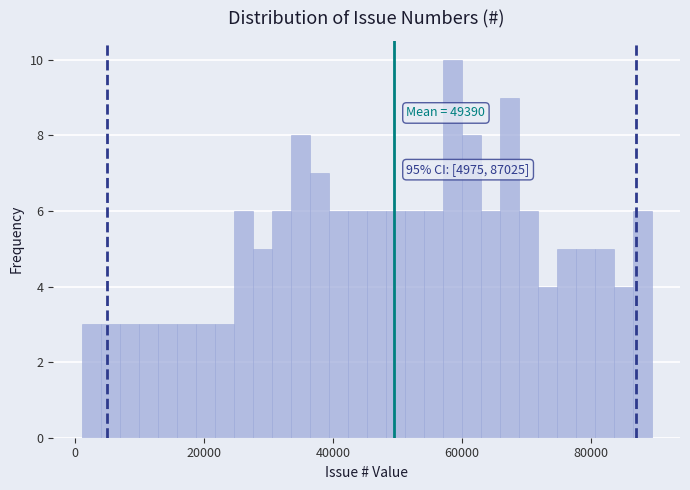

Around what value on the x-axis is the tallest bar? Give the approximate position of its centre, as read against the axis.

58000